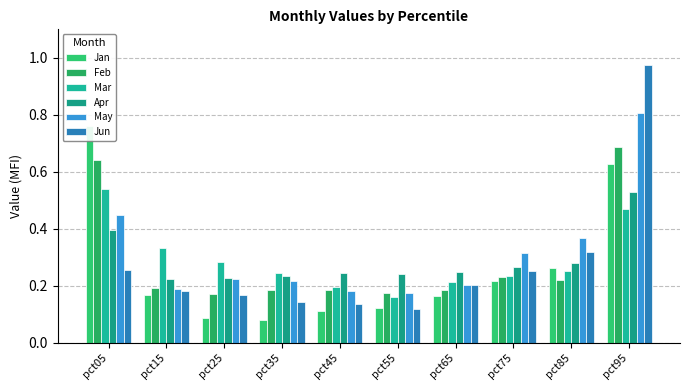

Which series has the widest spread of values?

Jun